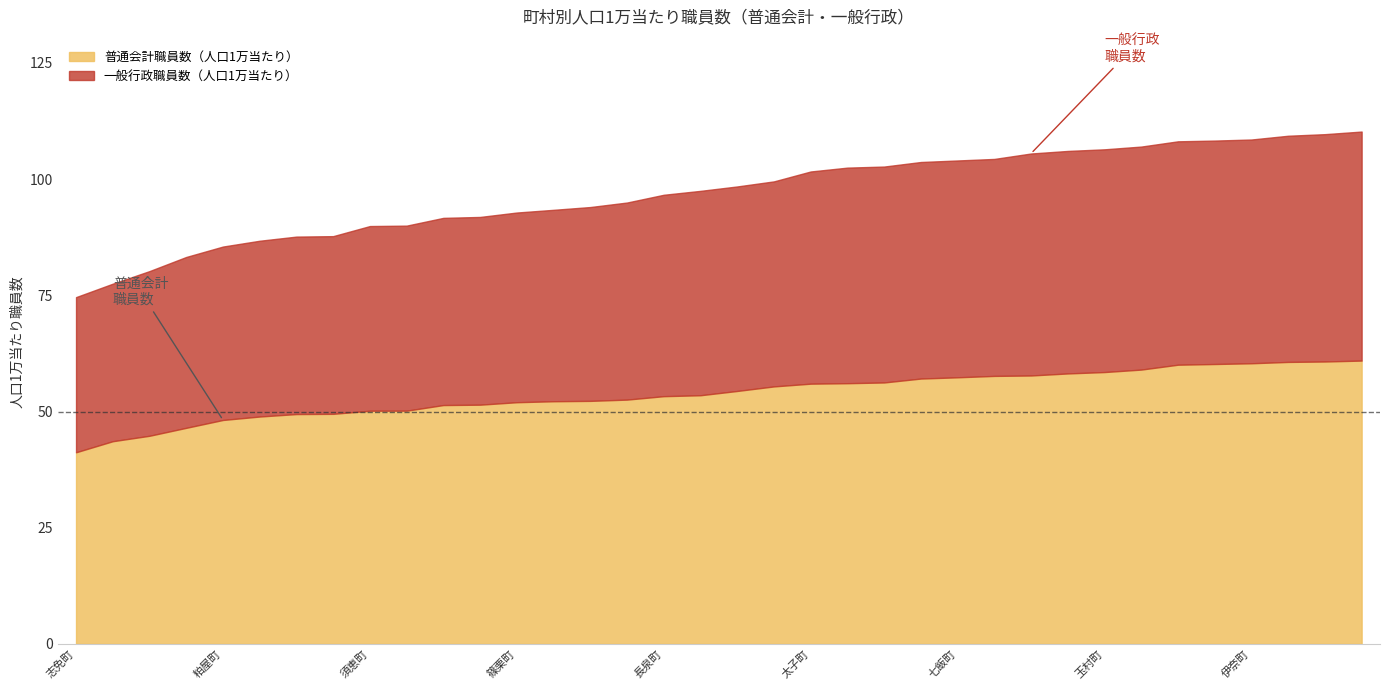

What is the total value across all series at 西原町?

102.5